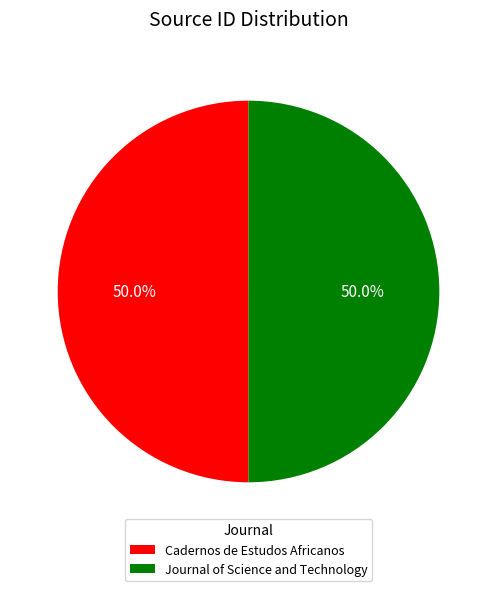

The Cadernos de Estudos Africanos slice represents 60% of the pie. True or false?

False